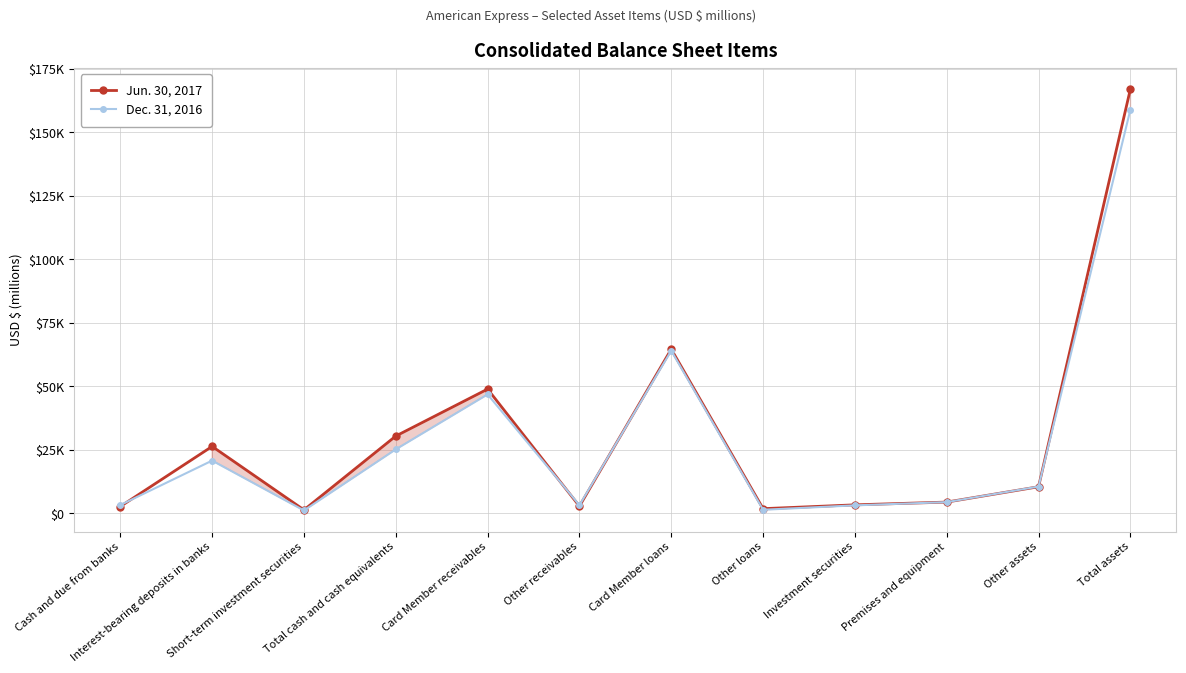

True or false: Jun. 30, 2017 and Dec. 31, 2016 intersect in this chart.

True